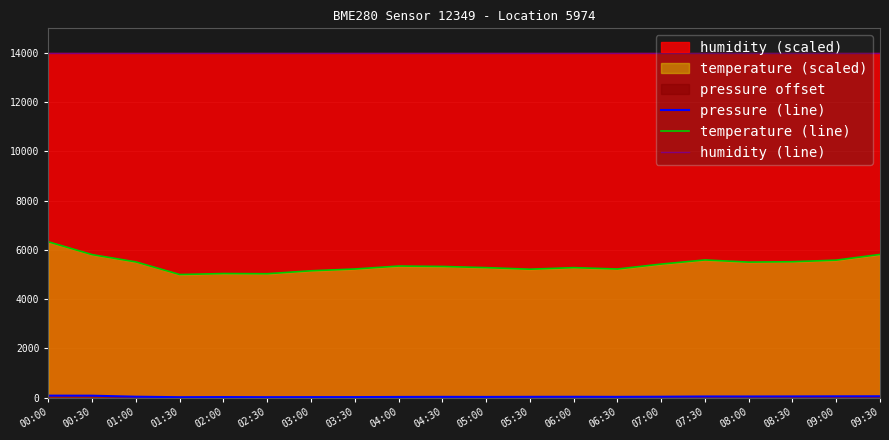

What is the value of the pressure (line) point at the 12th from the left?

32.2